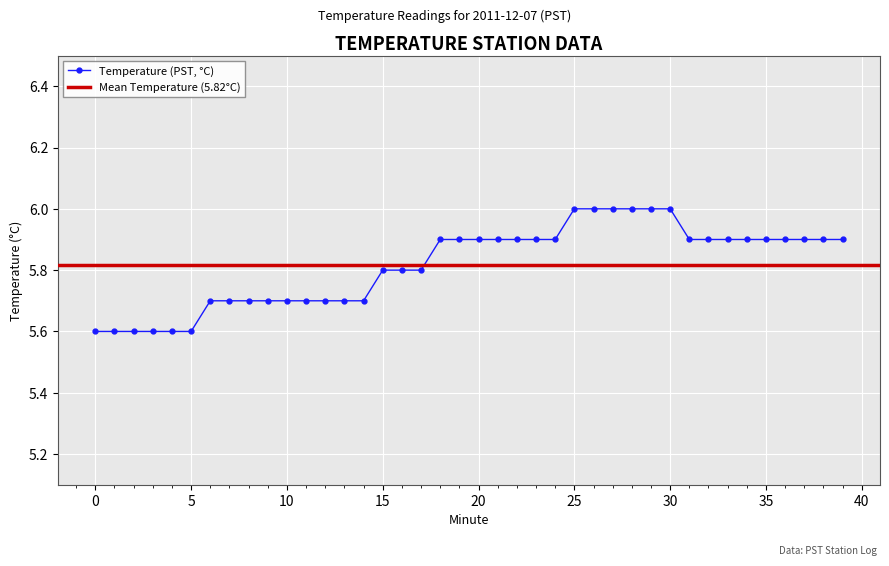

The chart shows a value of 10.7 at 28. True or false?

False